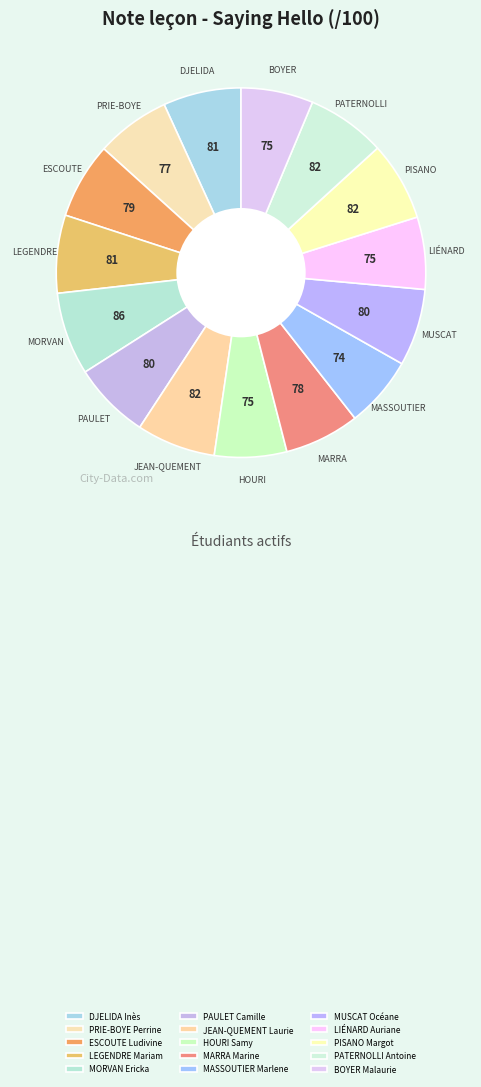

How many slices are in this pie chart?

15